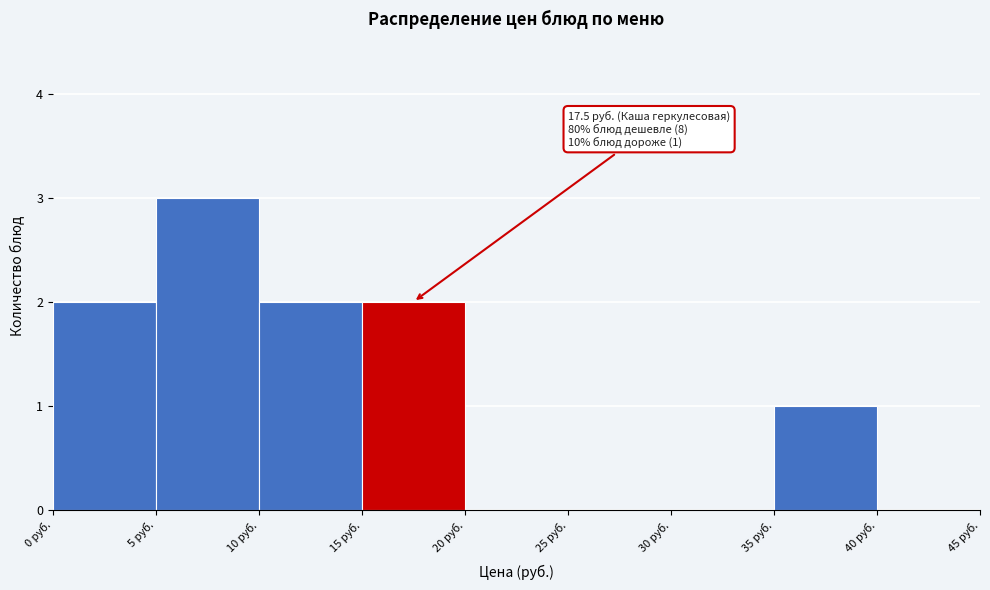

Which range on the x-axis has the tallest bar?

5 to 10